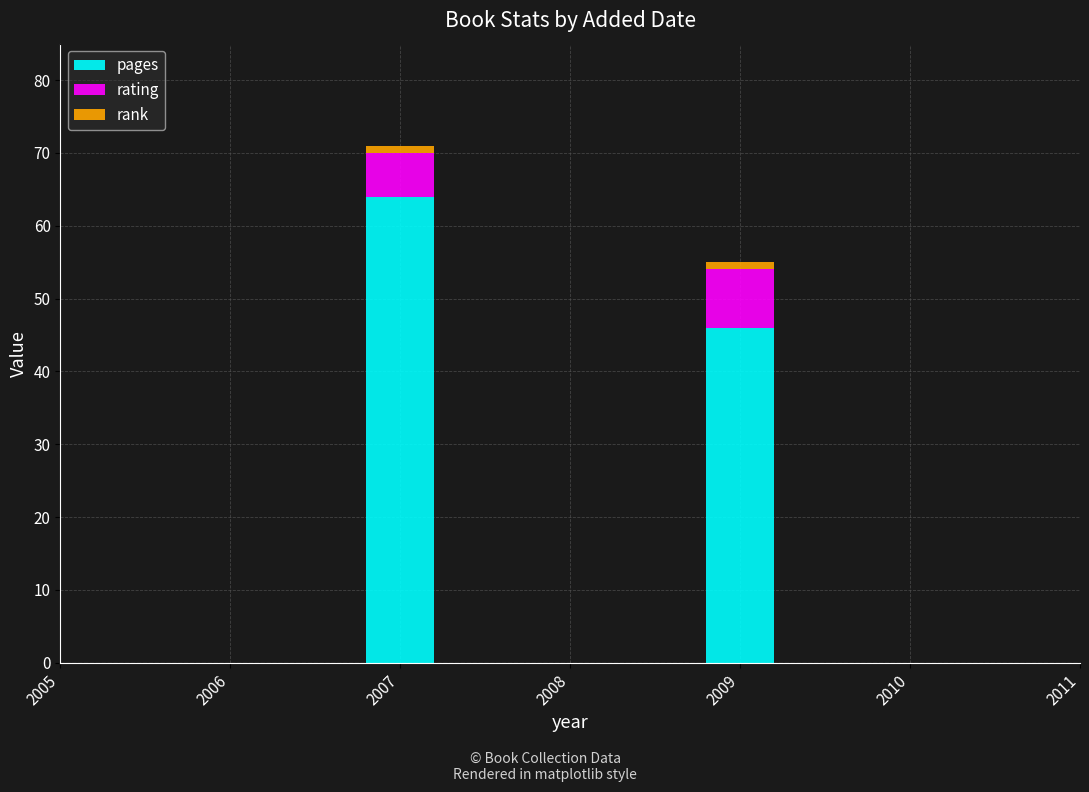

At which category is the sum across all series the highest?

2007